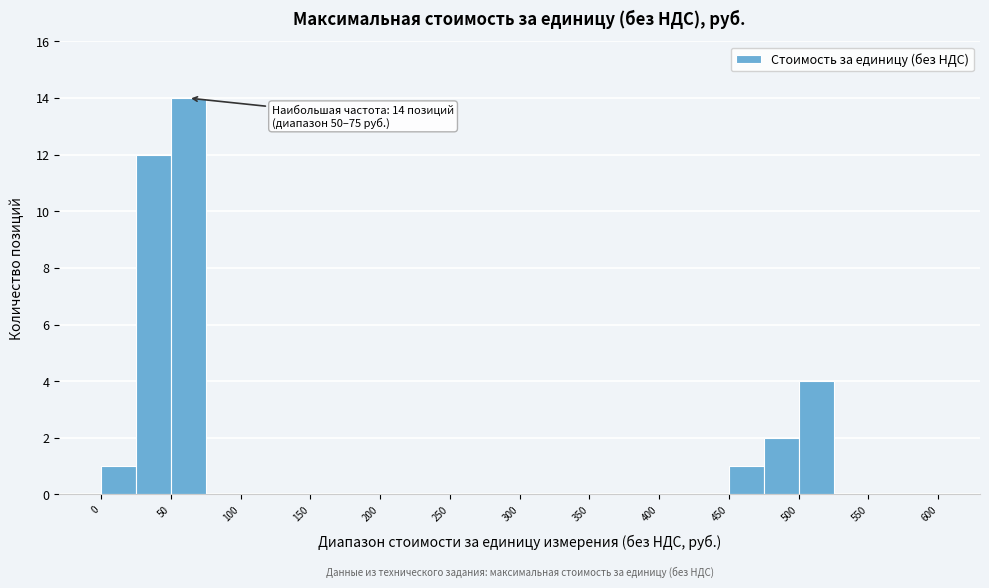

Over which range of the x-axis is the bar tallest?

50 to 75